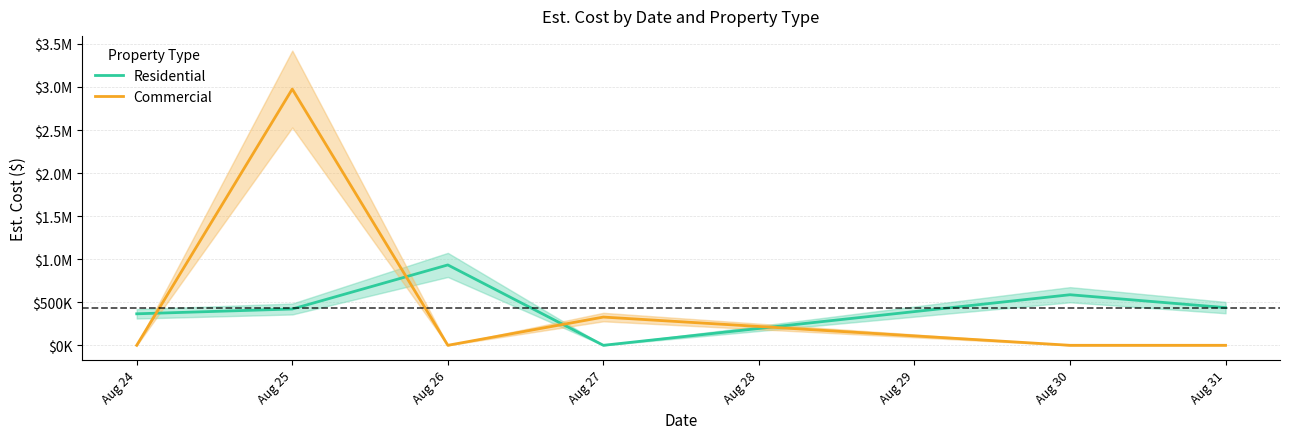

Where is the first local minimum for Commercial?

Aug 26